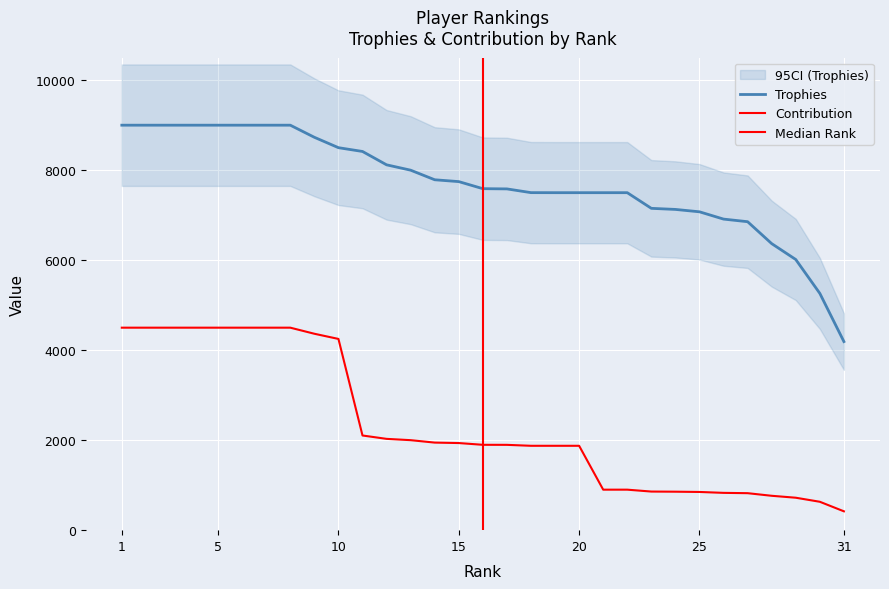

List the series in order of their peak value, lowest first.

Contribution, Trophies